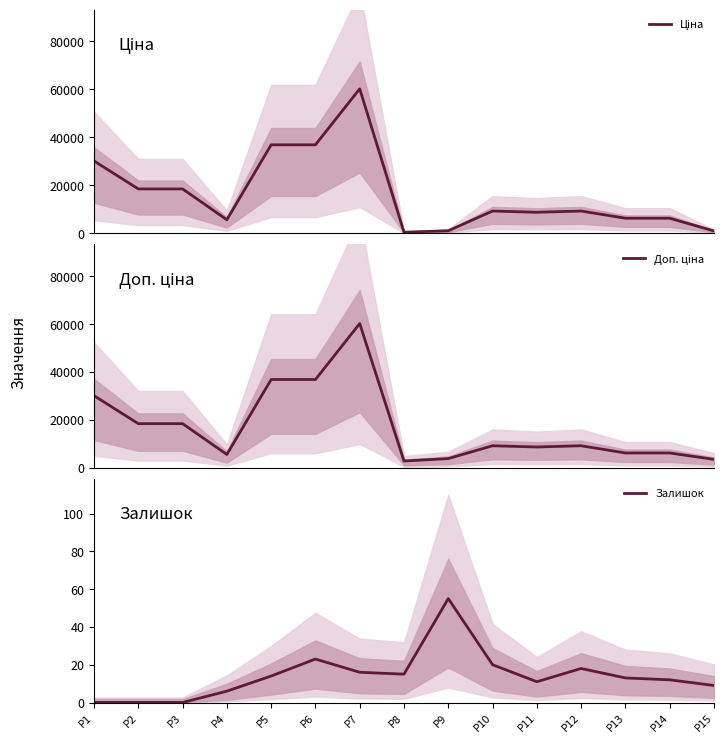

At which category does the chart reach its peak across all series?

P7